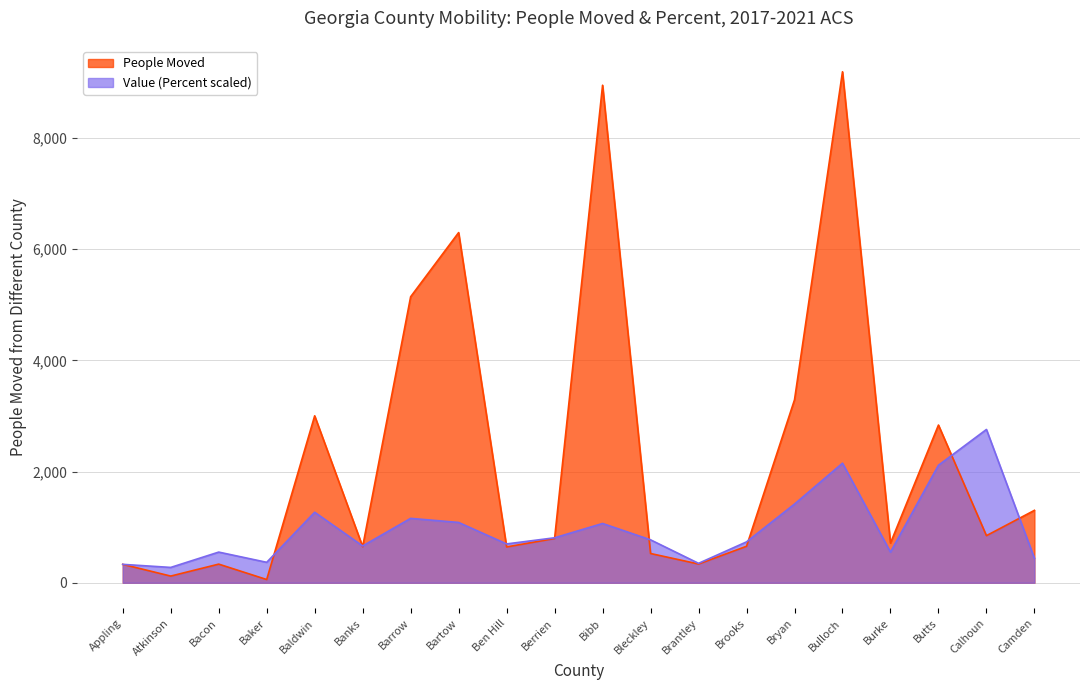

How many data points in Value Percent are above 771?

10